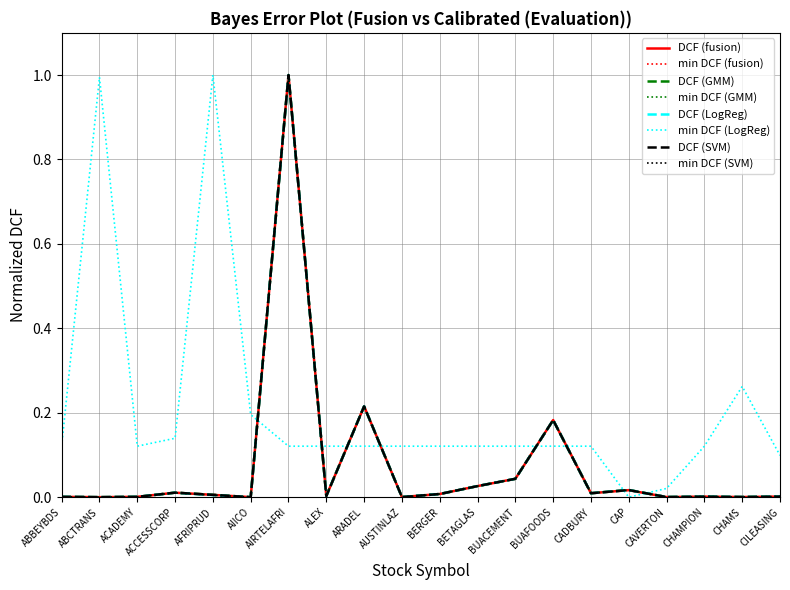

Is this an area chart (filled region under the line)?

No